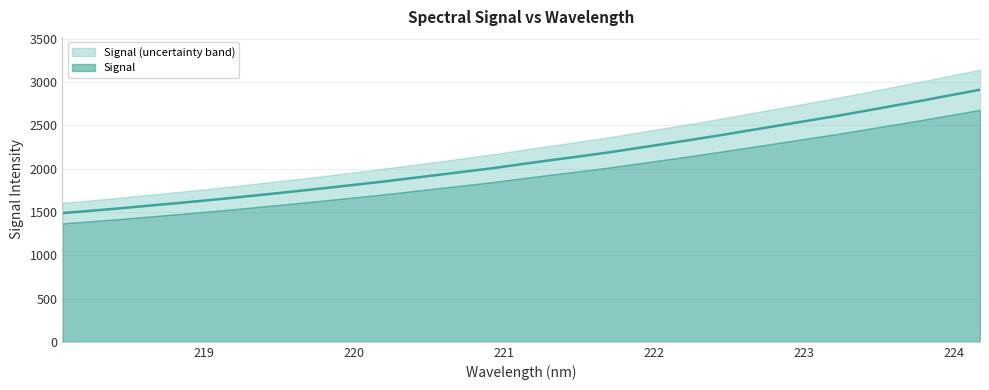

Does the chart display data point markers on the line(s)?

No